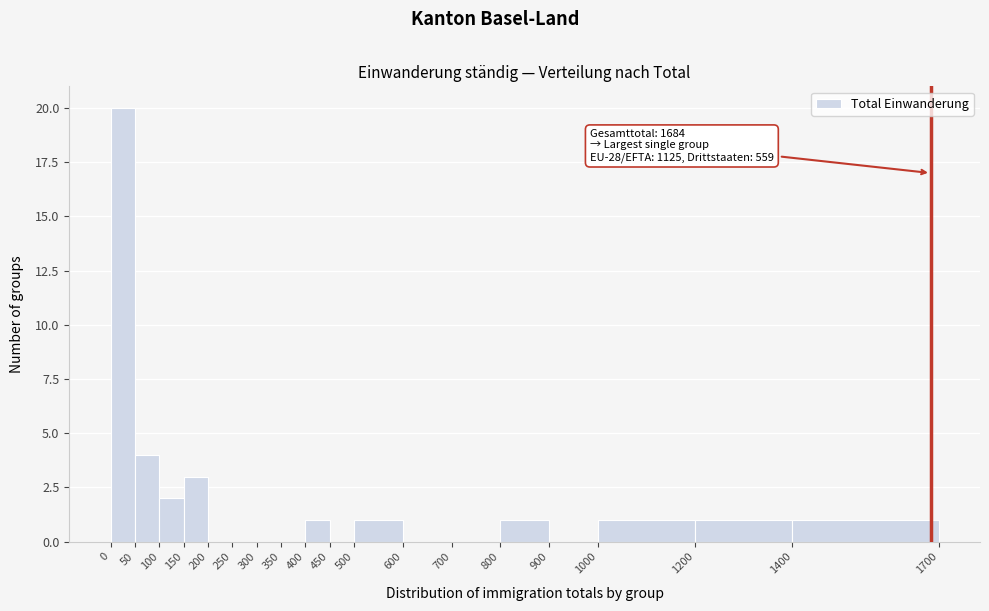

Which range on the x-axis has the tallest bar?

0 to 50